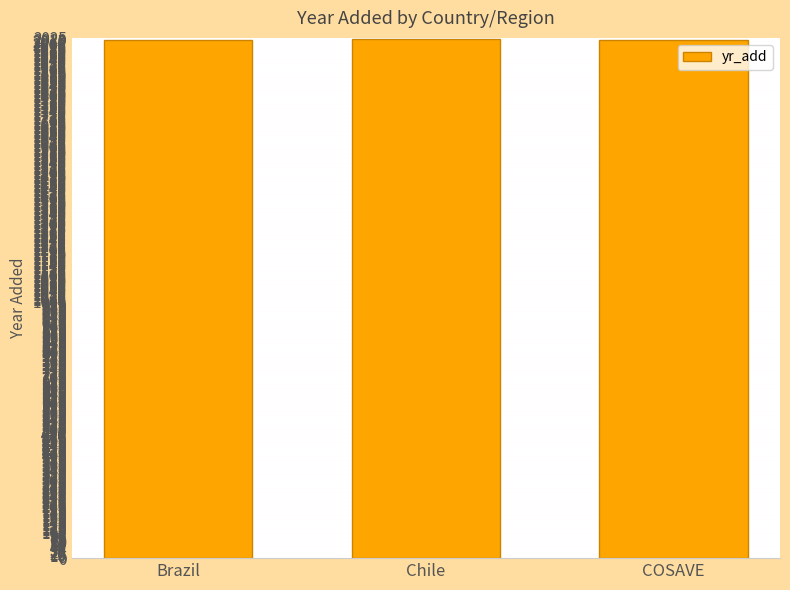

Approximately how many times larger is the value at Chile compared to COSAVE?

1.0